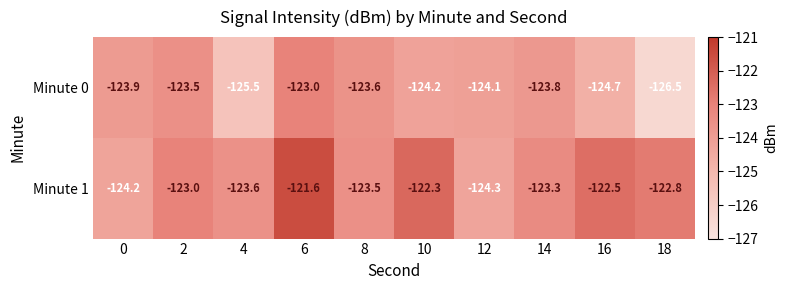

What is the difference between the highest and lowest values at 2?

0.5